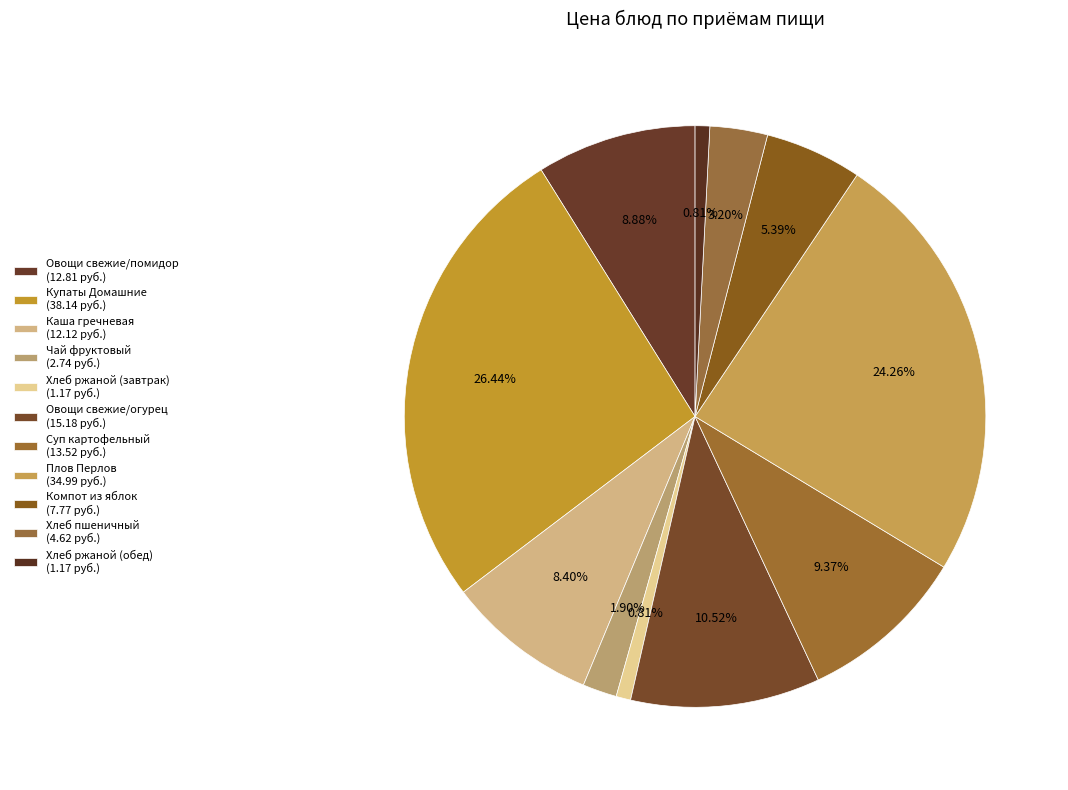

Rank the categories by value from highest to lowest.

Купаты Домашние, Плов Перлов, Овощи свежие/огурец, Суп картофельный, Овощи свежие/помидор, Каша гречневая, Компот из яблок, Хлеб пшеничный, Чай фруктовый, Хлеб ржаной (завтрак), Хлеб ржаной (обед)